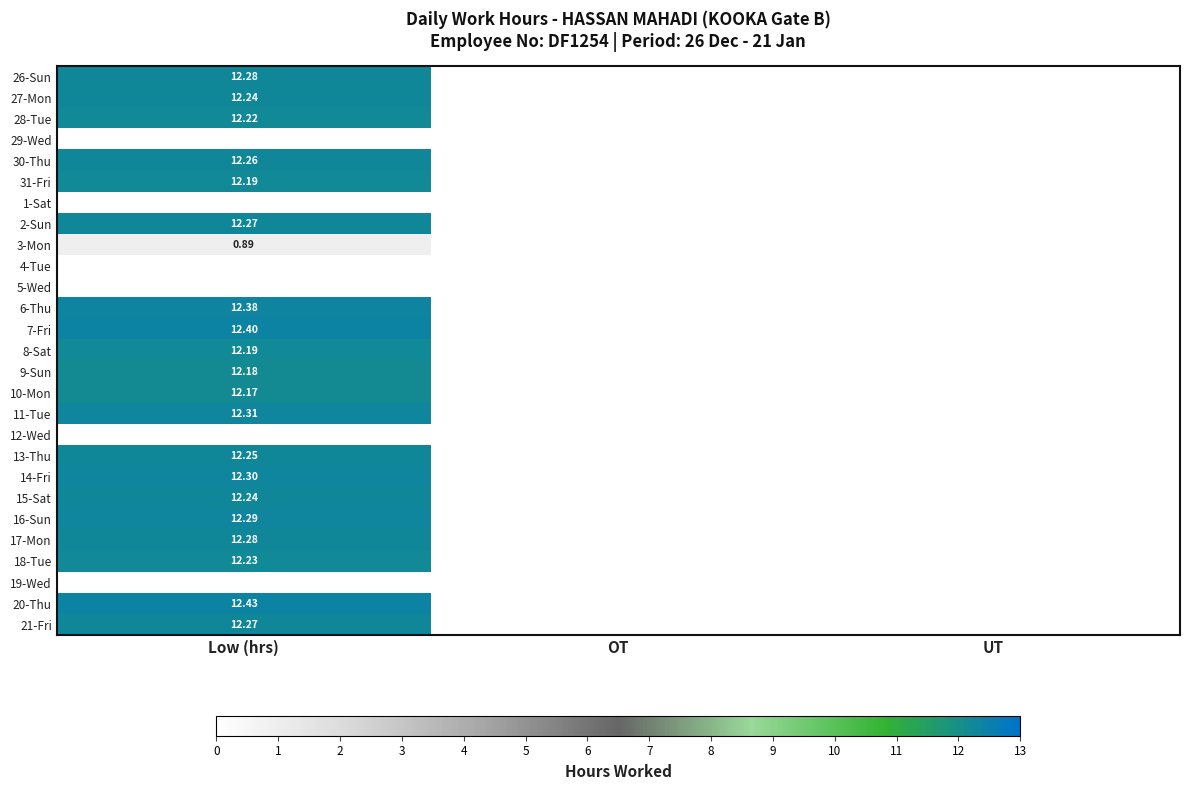

What is the maximum value shown in the chart?

12.4